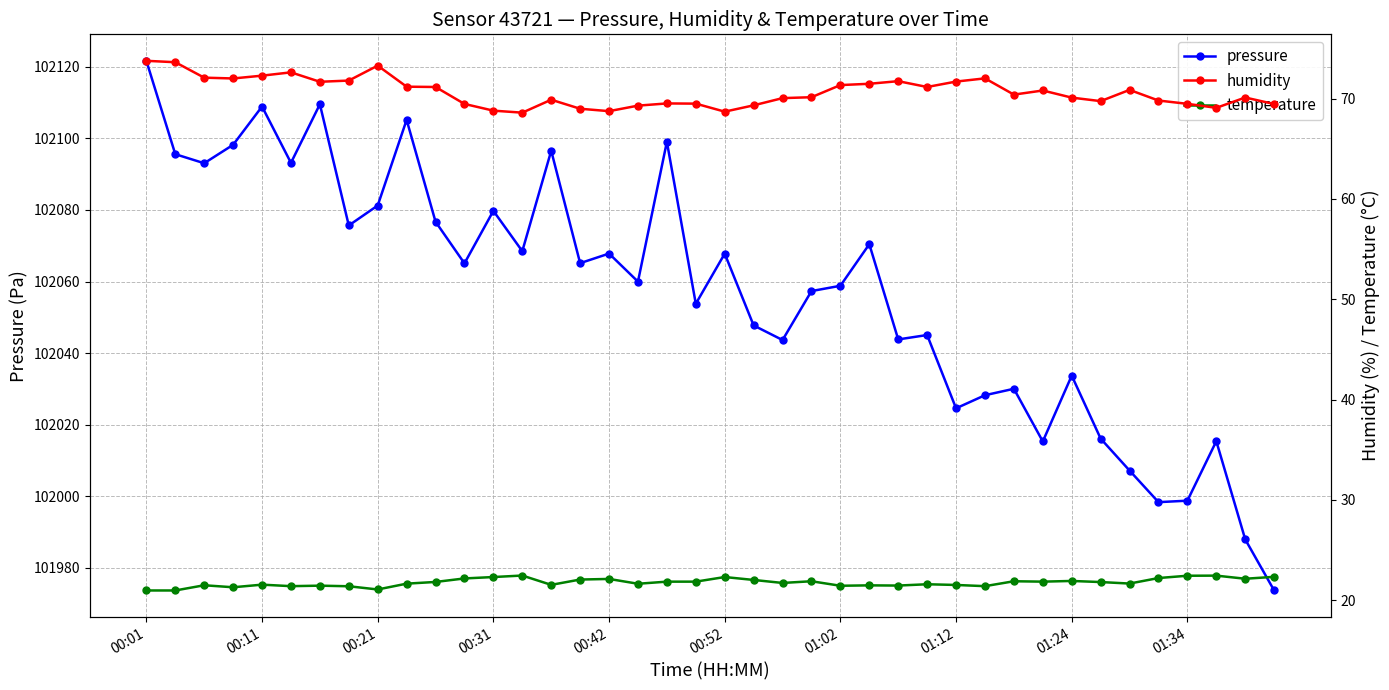

What is the difference between the maximum and second lowest values in the temperature series?

1.5